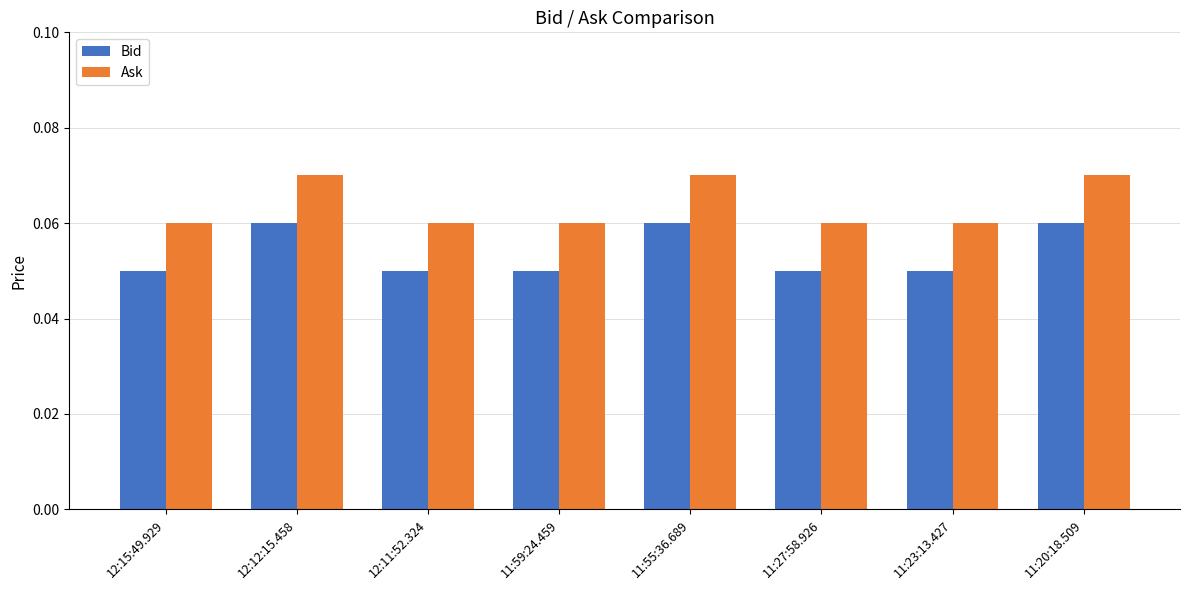

At how many categories does at least one series exceed 0?

8